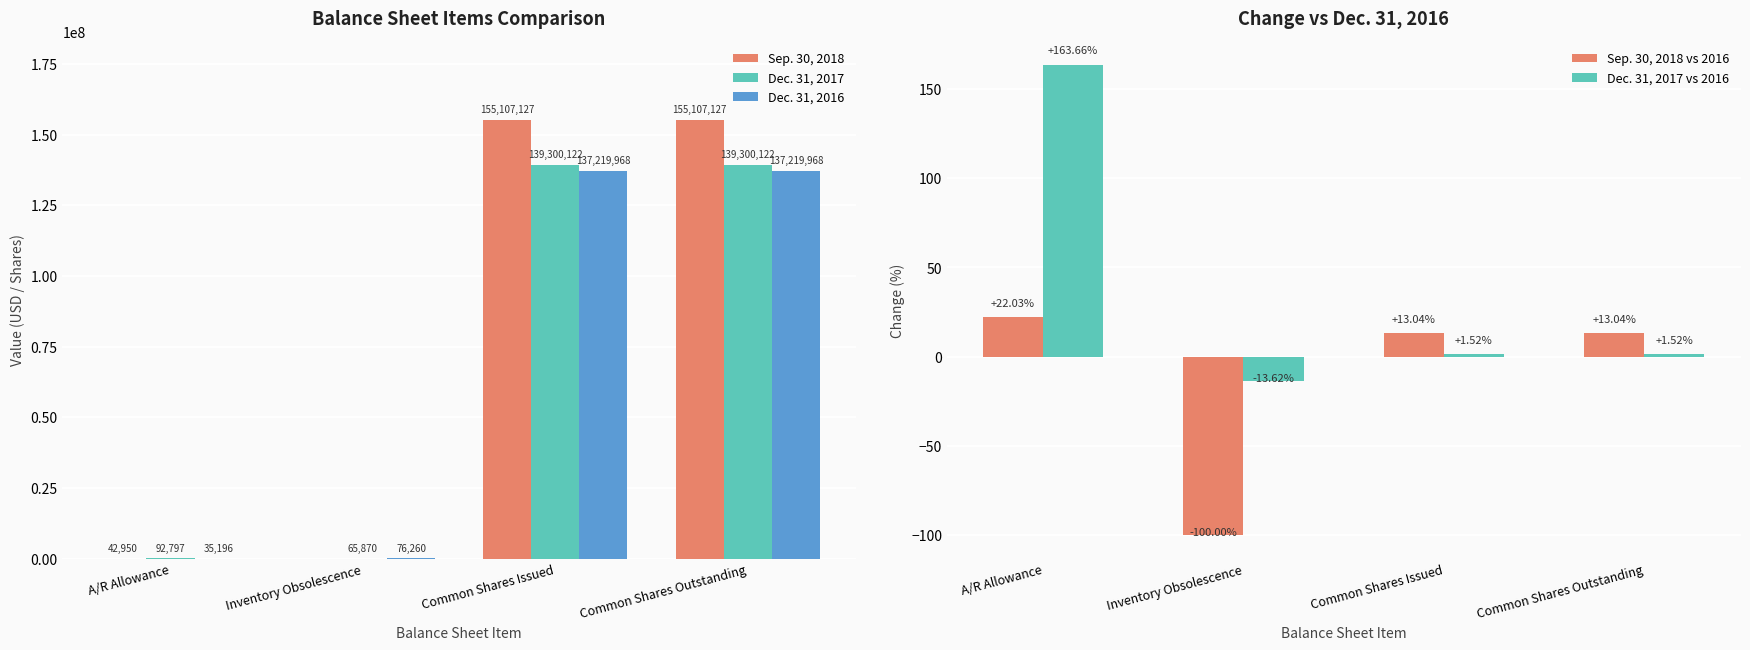

At A/R Allowance, list the series in order from smallest to largest.

Sep. 30, 2018 vs 2016, Dec. 31, 2017 vs 2016, Dec. 31, 2016, Sep. 30, 2018, Dec. 31, 2017